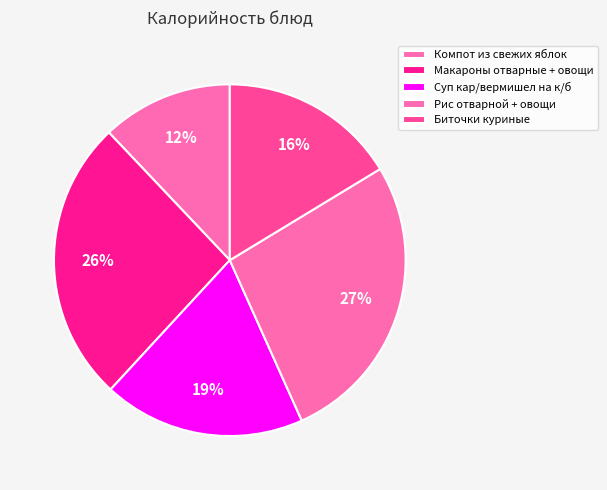

Does any single category account for the majority?

No